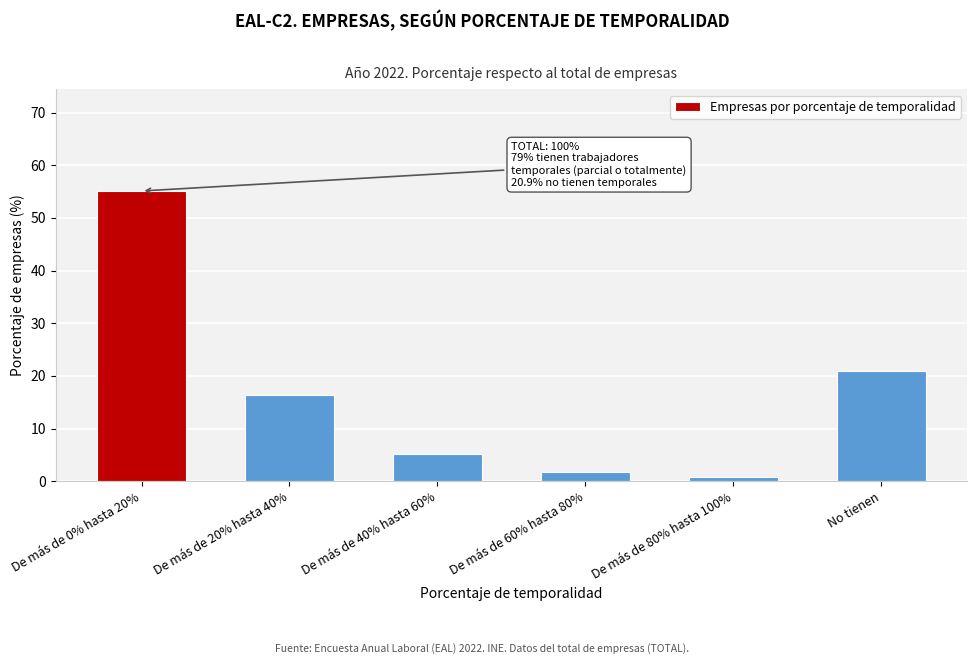

Reading right to left, transcribe all the data shown in this chart.

No tienen=20.9	De más de 80% hasta 100%=0.8	De más de 60% hasta 80%=1.8	De más de 40% hasta 60%=5.1	De más de 20% hasta 40%=16.3	De más de 0% hasta 20%=55.1